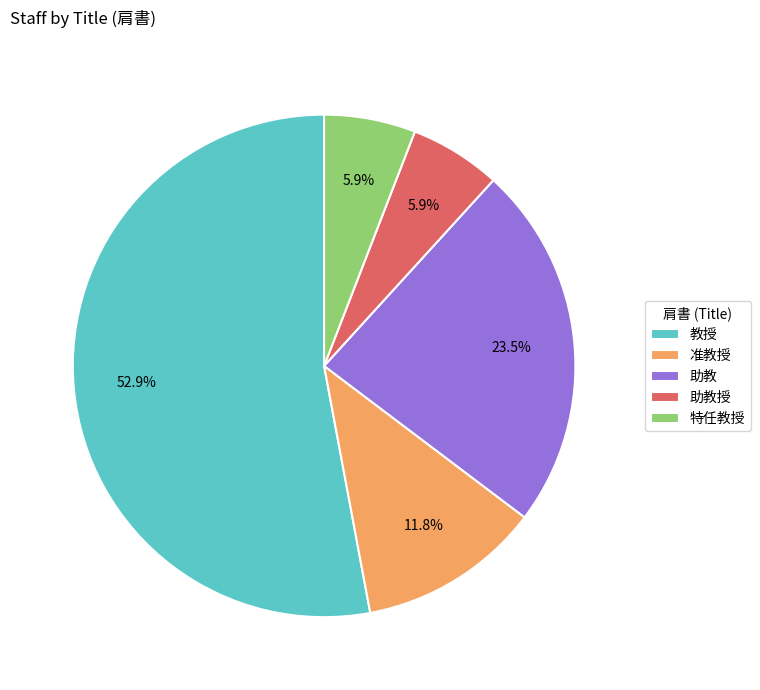

What is the ratio of the value at 准教授 to the value at 助教?

0.5